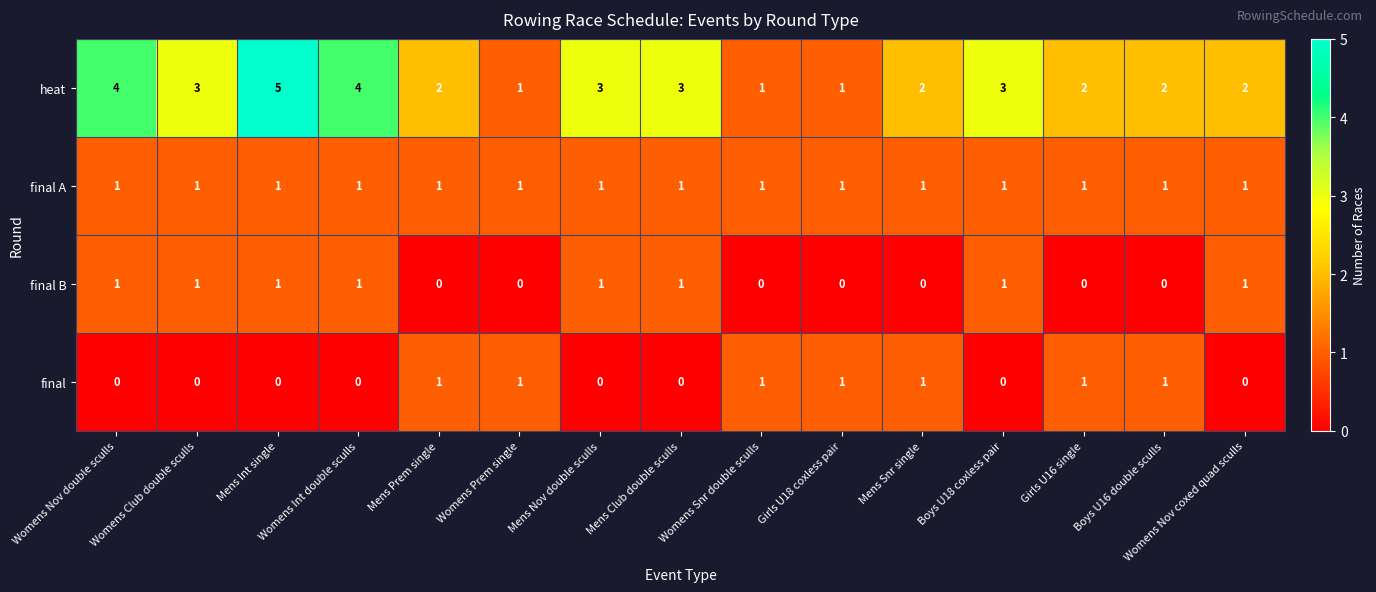

The final series shows 1 at Mens Prem single. True or false?

True